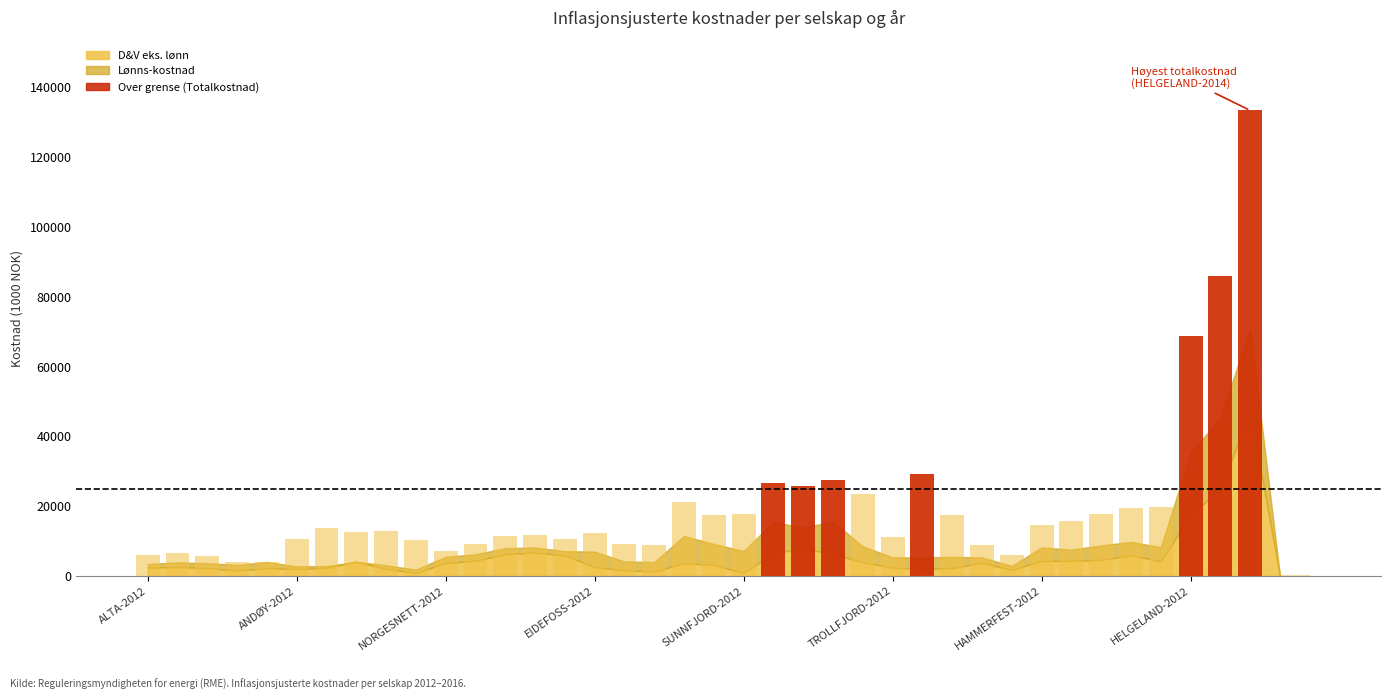

Where does the Totalkostnad til DEA series first go above 12681?

ANDØY-2013